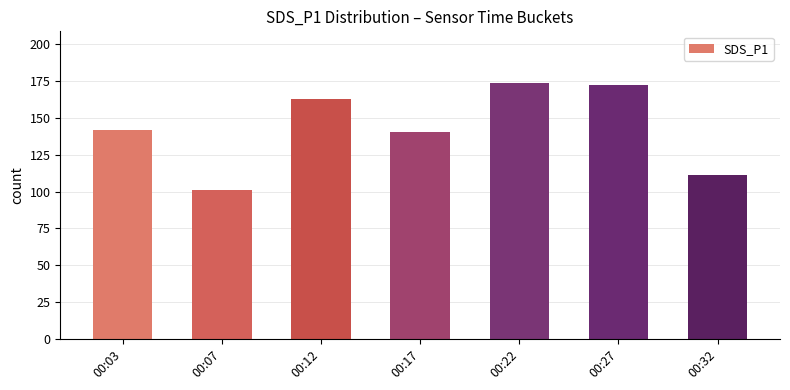

What is the minimum value shown in the chart?

101.2